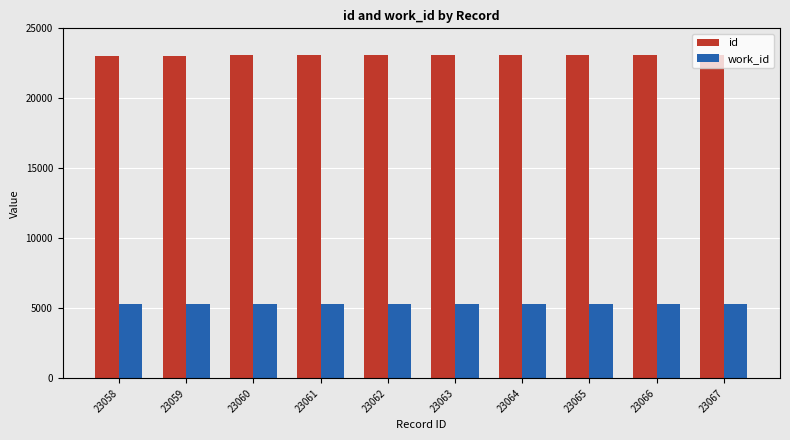

What is the sum of the work_id values at 23060 and 23058?

10602